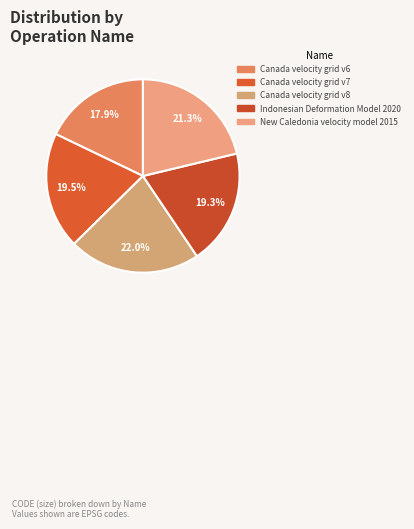

Is there any slice that represents more than half of the pie?

No